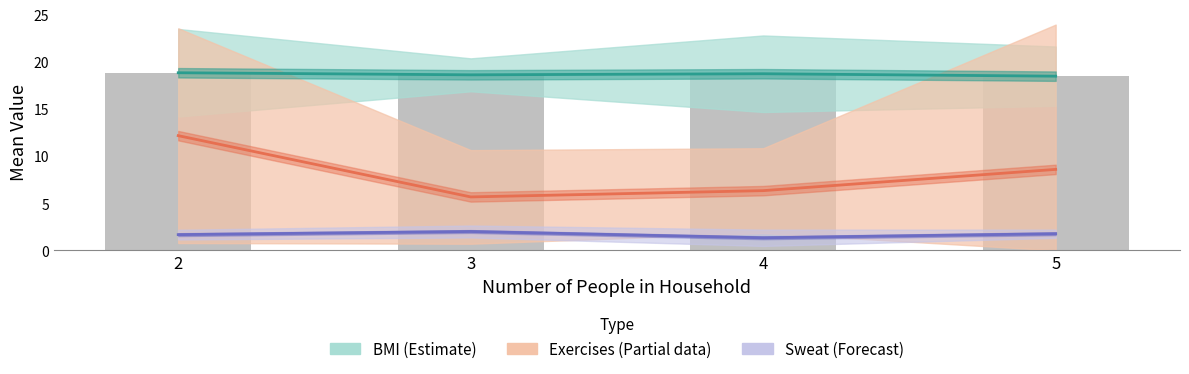

What is the total value across all series at 2?

32.7